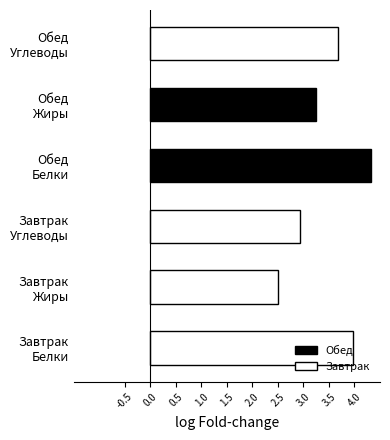

What is the greatest value displayed?

4.3